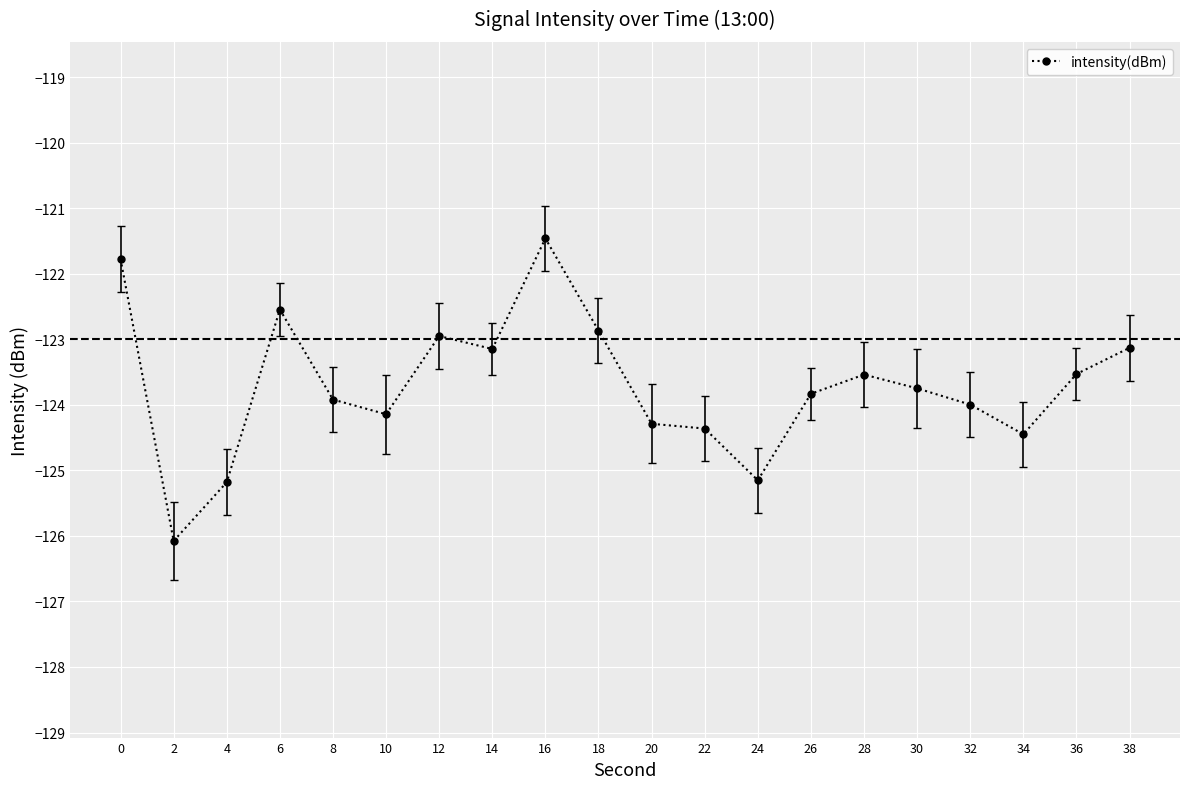

Which label corresponds to the smallest value in the chart?

2